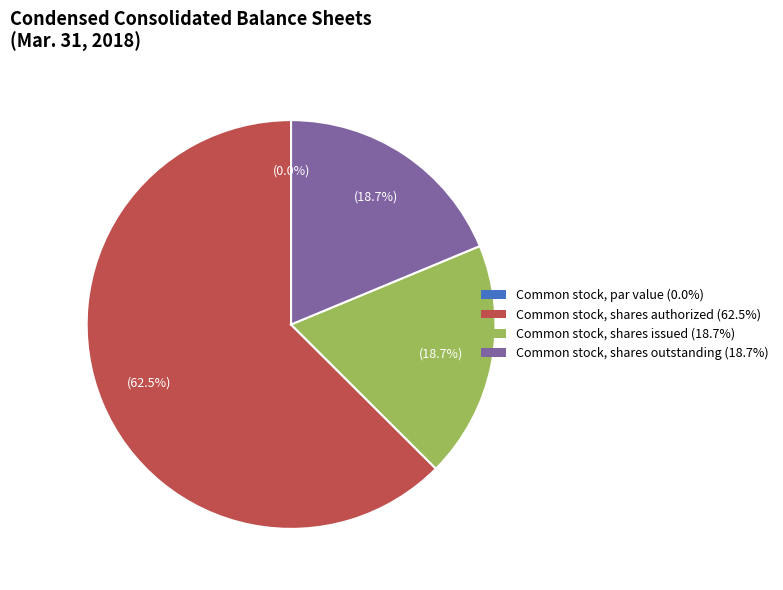

To the nearest percent, what is the average slice percentage?

25%